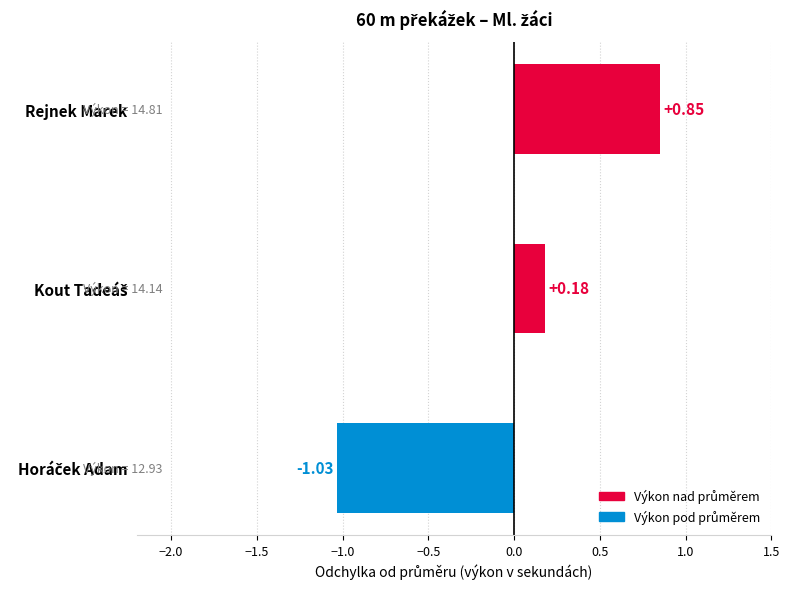

Count the number of categories in the chart.

3